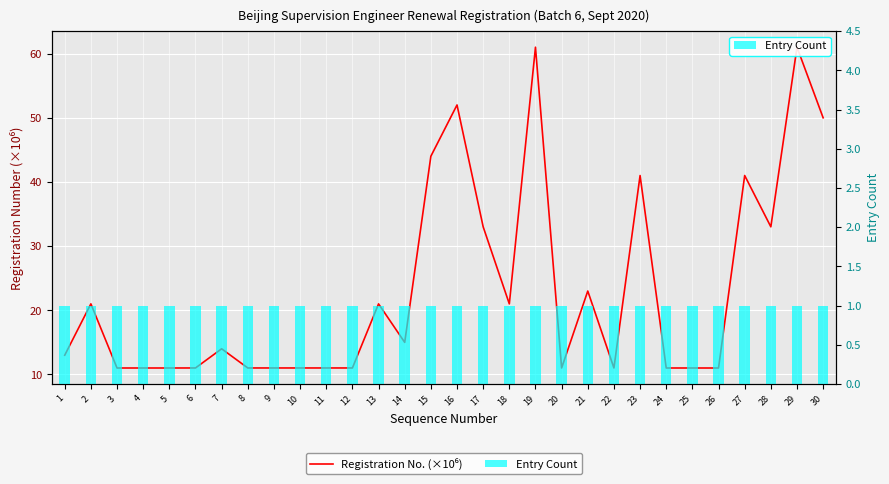

What is the sum of all Registration No. (×10⁶) values?

698.3